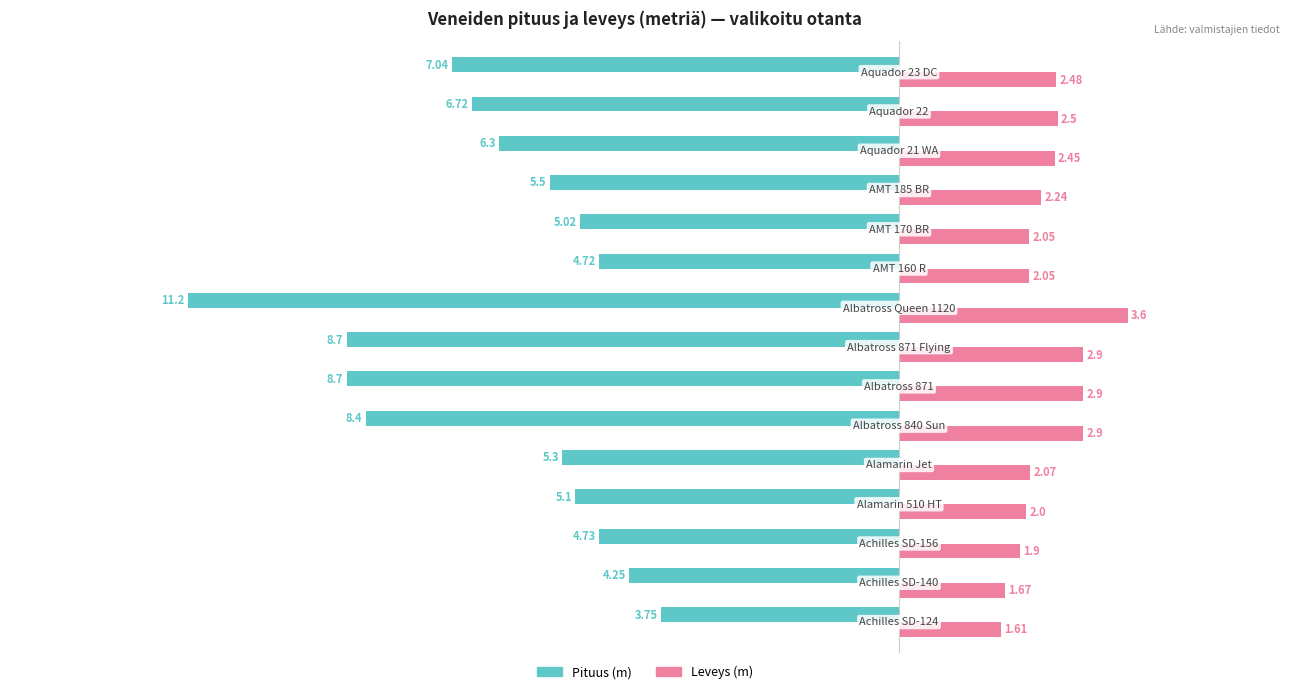

What is the difference between the maximum and second lowest values in the Leveys (m) series?

1.9